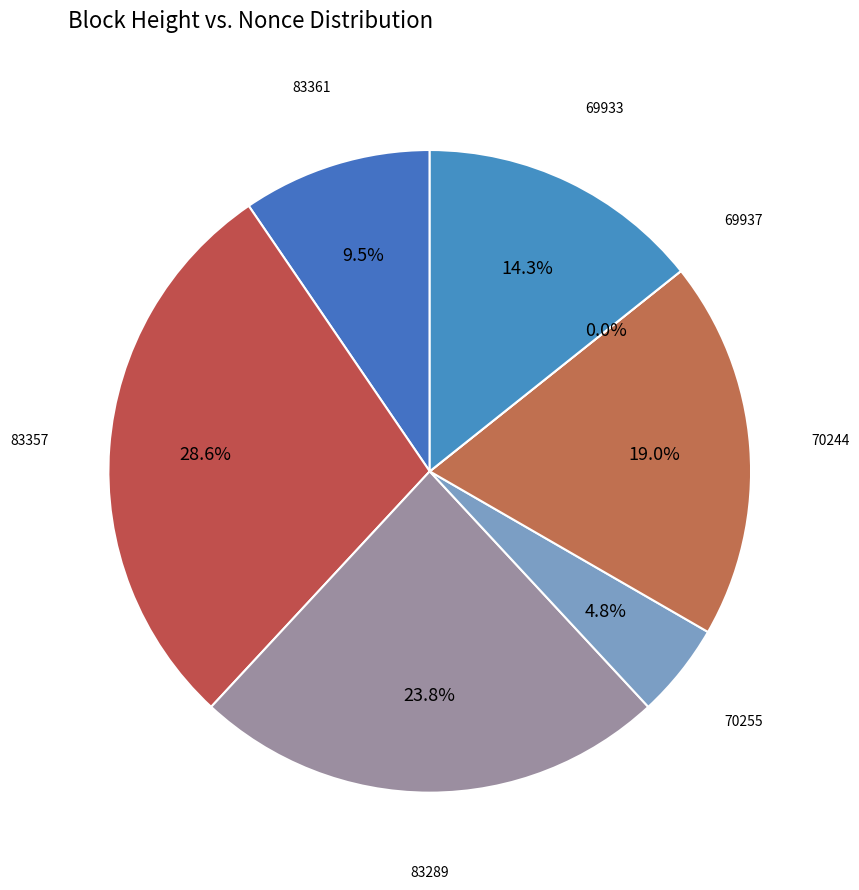

Combined, what portion of the pie is 70244 and 83289?

42.9%